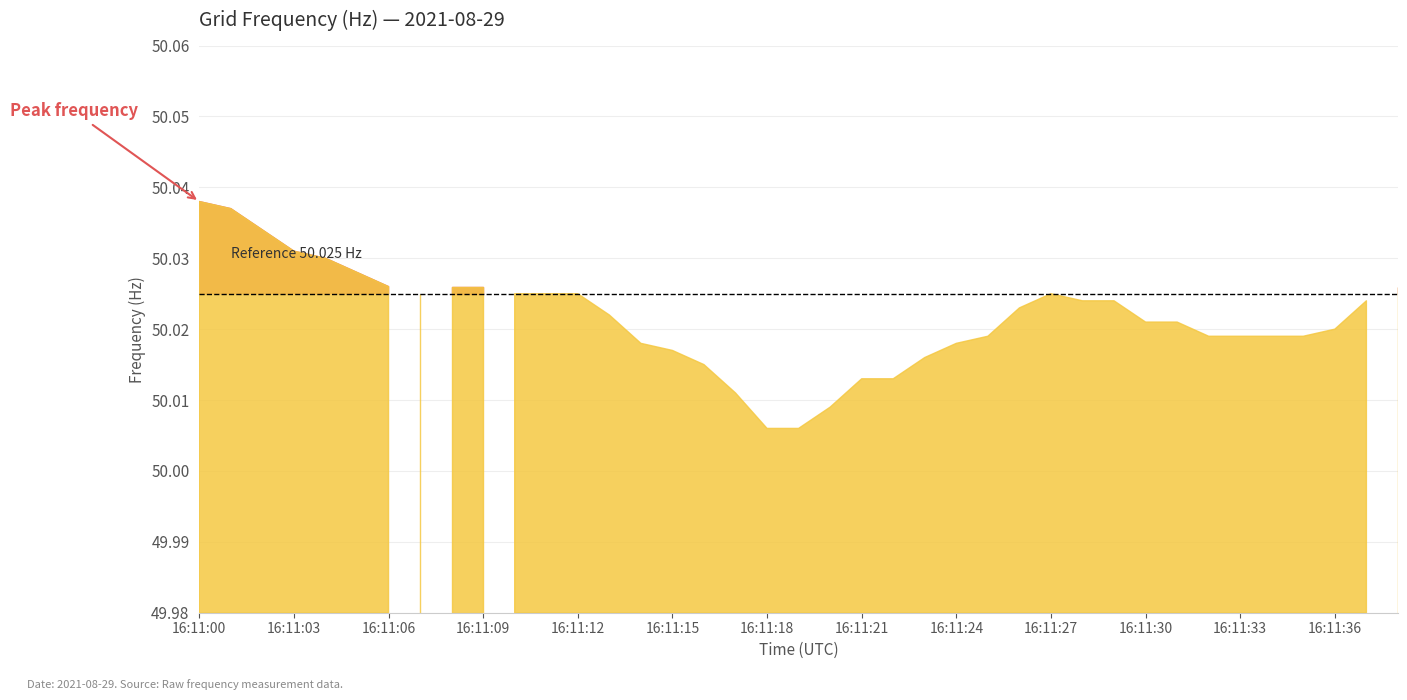

The value at 16:11:33 is 50.0. True or false?

True